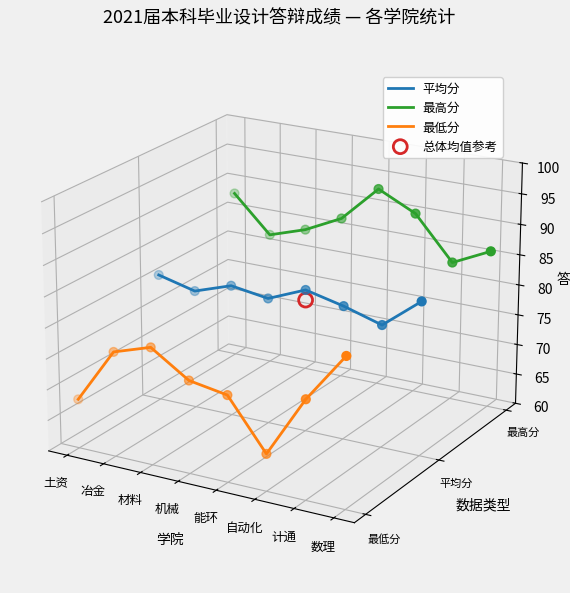

At how many categories does at least one series exceed 0?

8